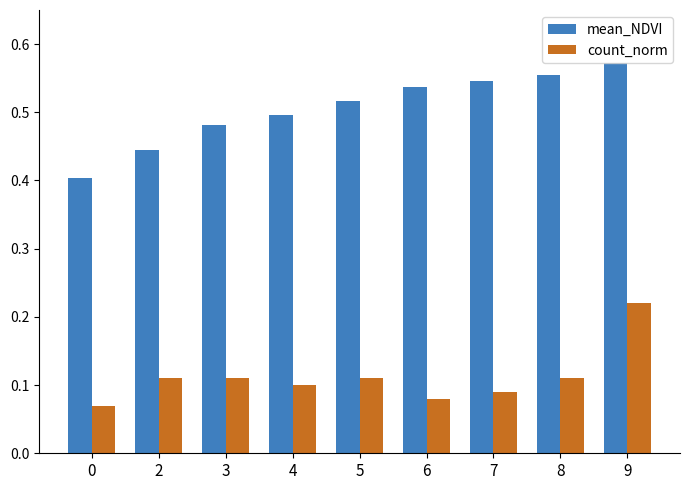

What is the sum of all mean_NDVI values?

4.6